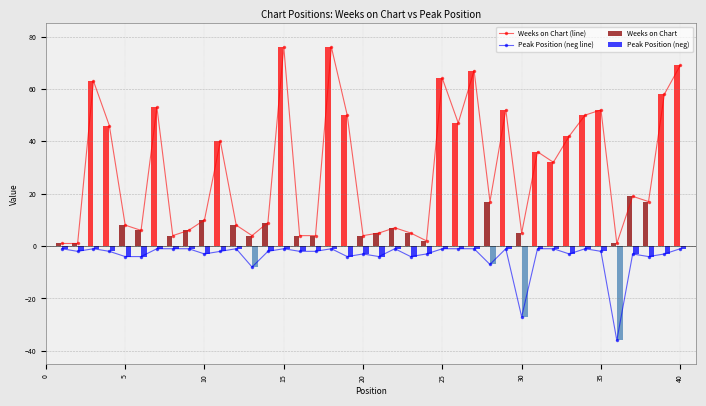

Is it true that Peak Position (neg line) equals -3 at 10?

True